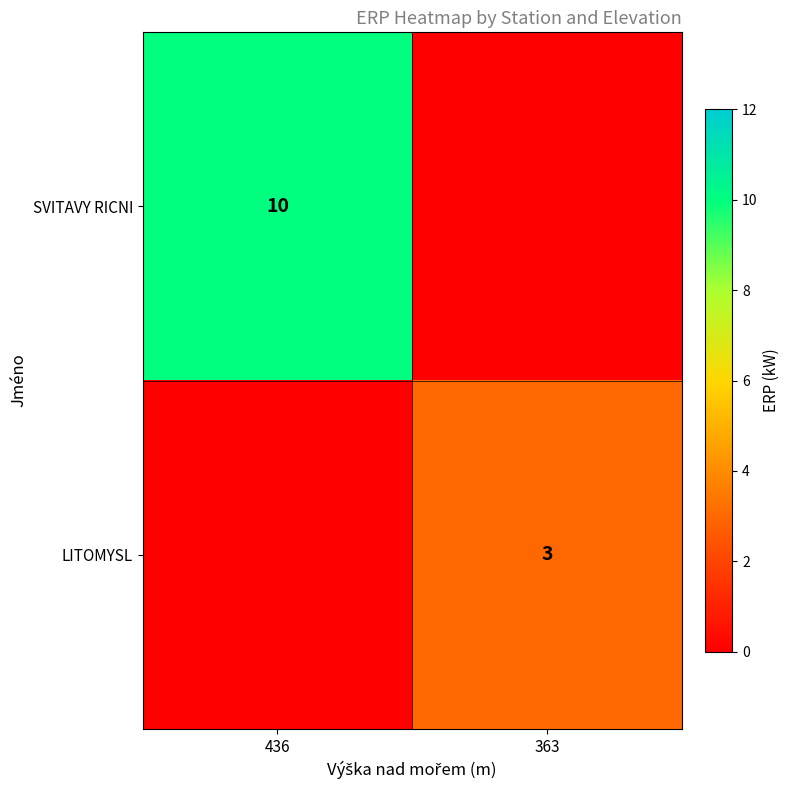

The LITOMYSL series shows 3 at 363. True or false?

True